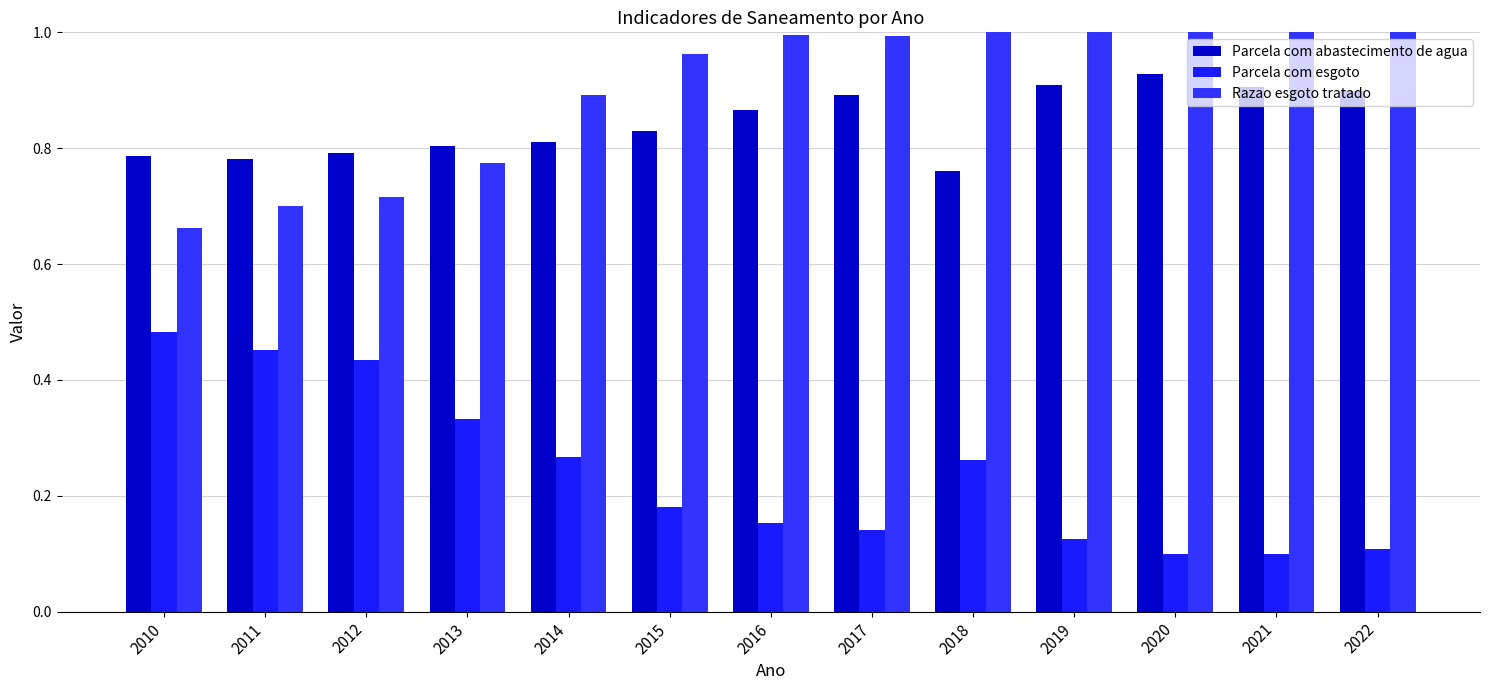

Is the value of Razao esgoto tratado at 2013 greater than the value of Parcela com abastecimento de agua at 2016?

No